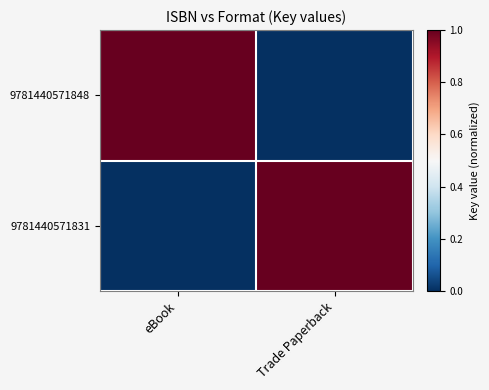

Between Trade Paperback and eBook, which is larger?

eBook